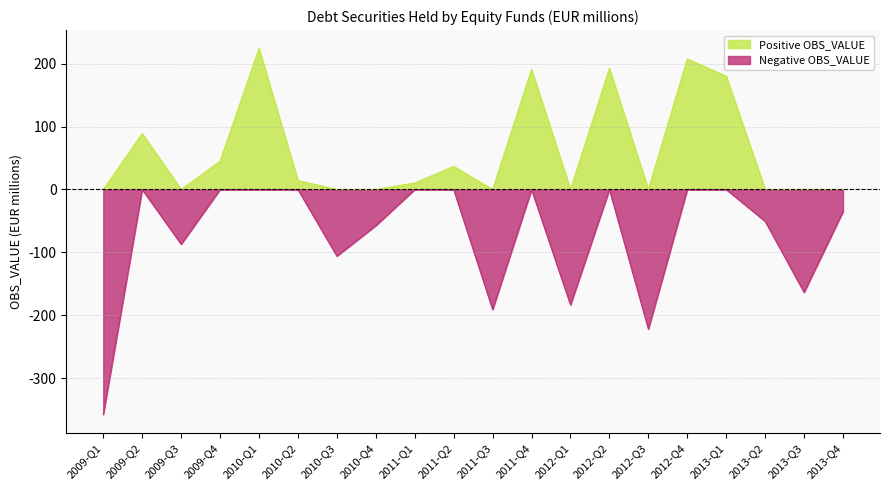

At how many categories does at least one series exceed -133?

20